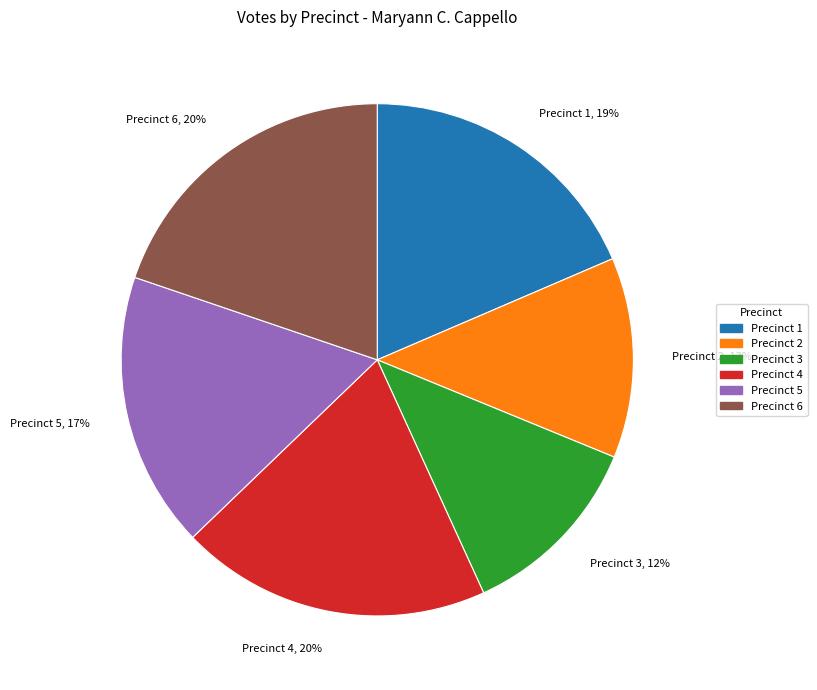

True or false: Precinct 1, 19% accounts for 19% of the total.

True